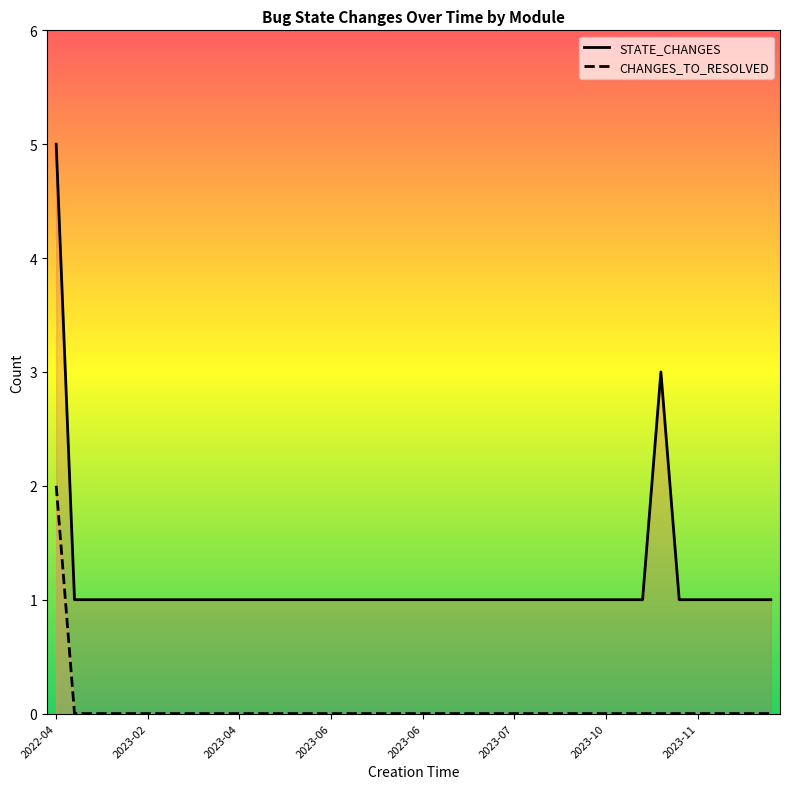

Does the chart display data point markers on the line(s)?

No